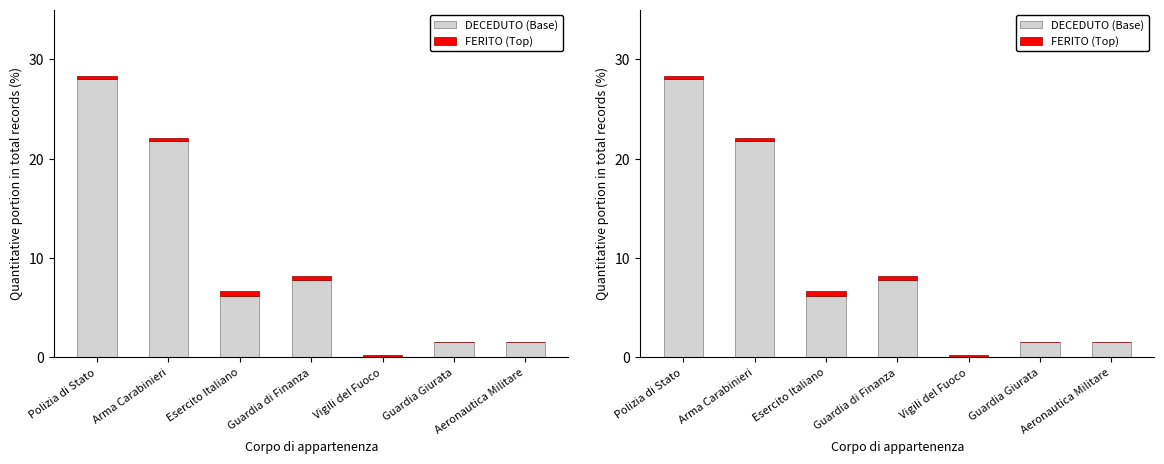

Between Arma Carabinieri and Guardia di Finanza, which is larger?

Arma Carabinieri